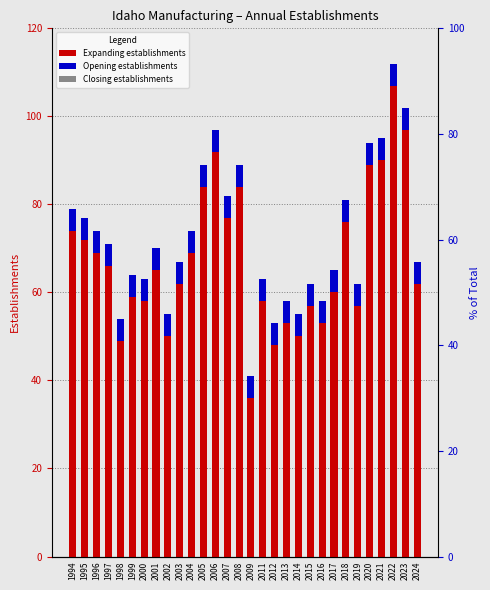

What is the difference between the highest and lowest values at 2005?

84